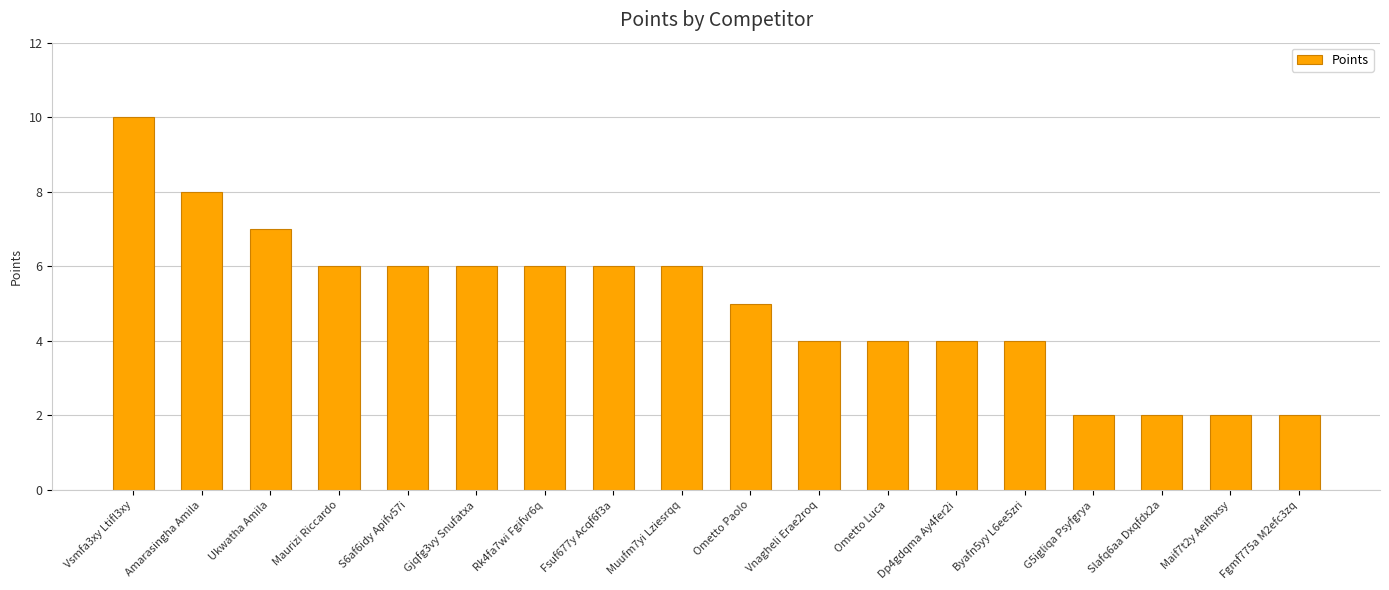

At which label does the data first exceed 6?

Vsmfa3xy Ltifl3xy